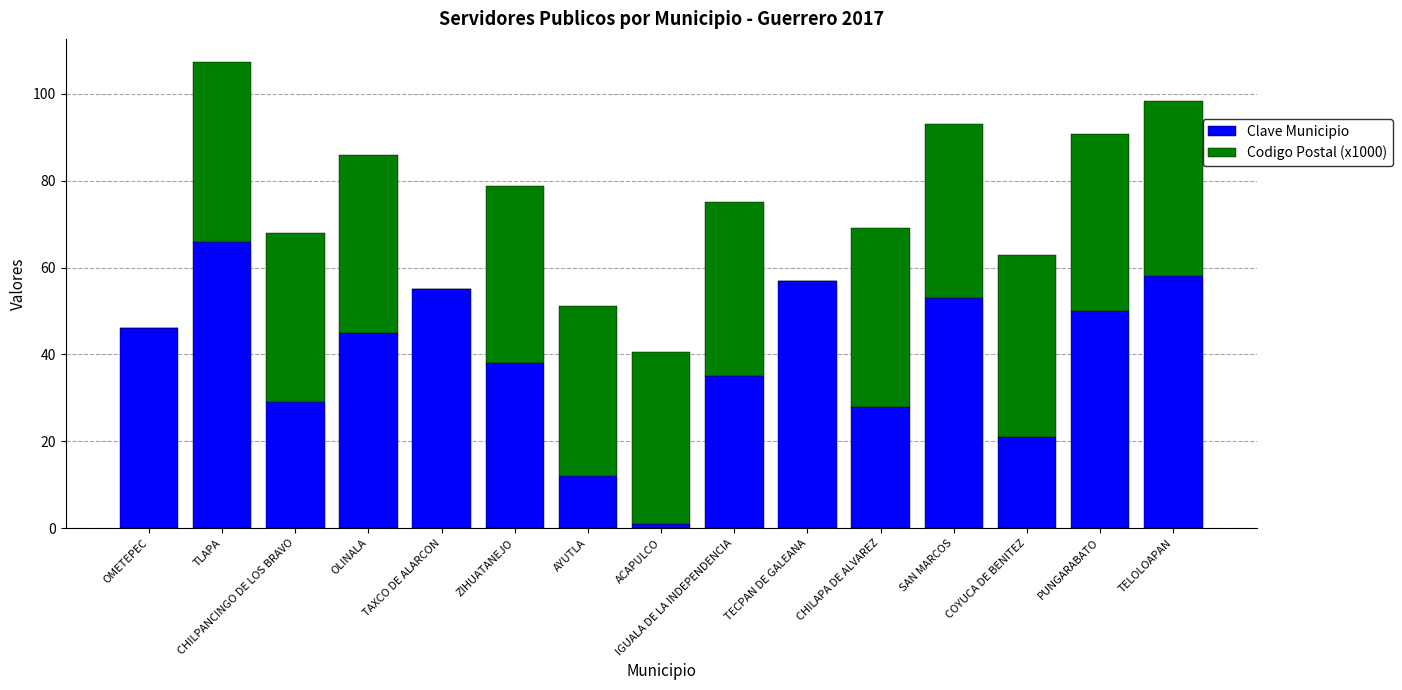

Is it true that Clave Municipio equals 28.3 at OMETEPEC?

False